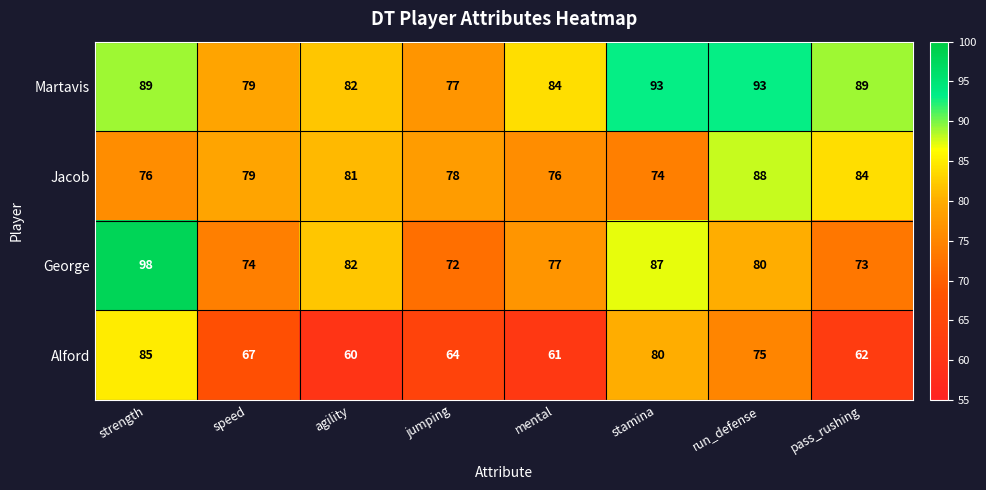

What is the total value across all series at run_defense?

336